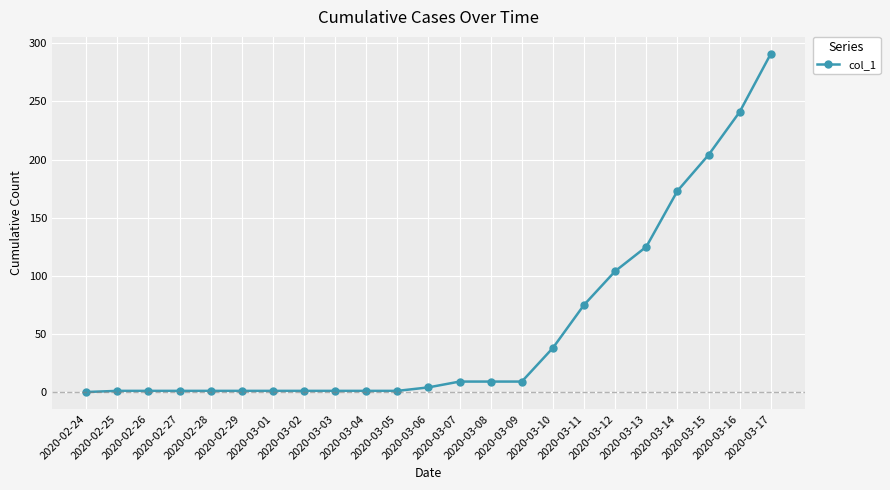

What is the value of the 13th point from the left?

9